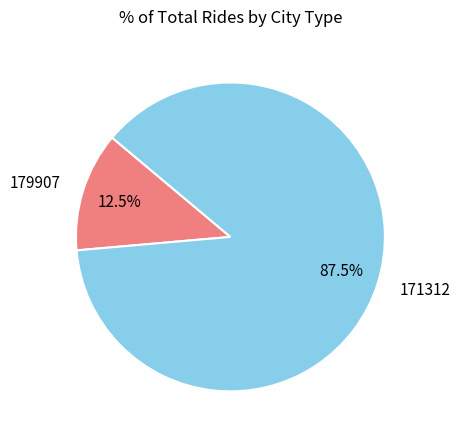

Between 179907 and 171312, which is larger?

171312